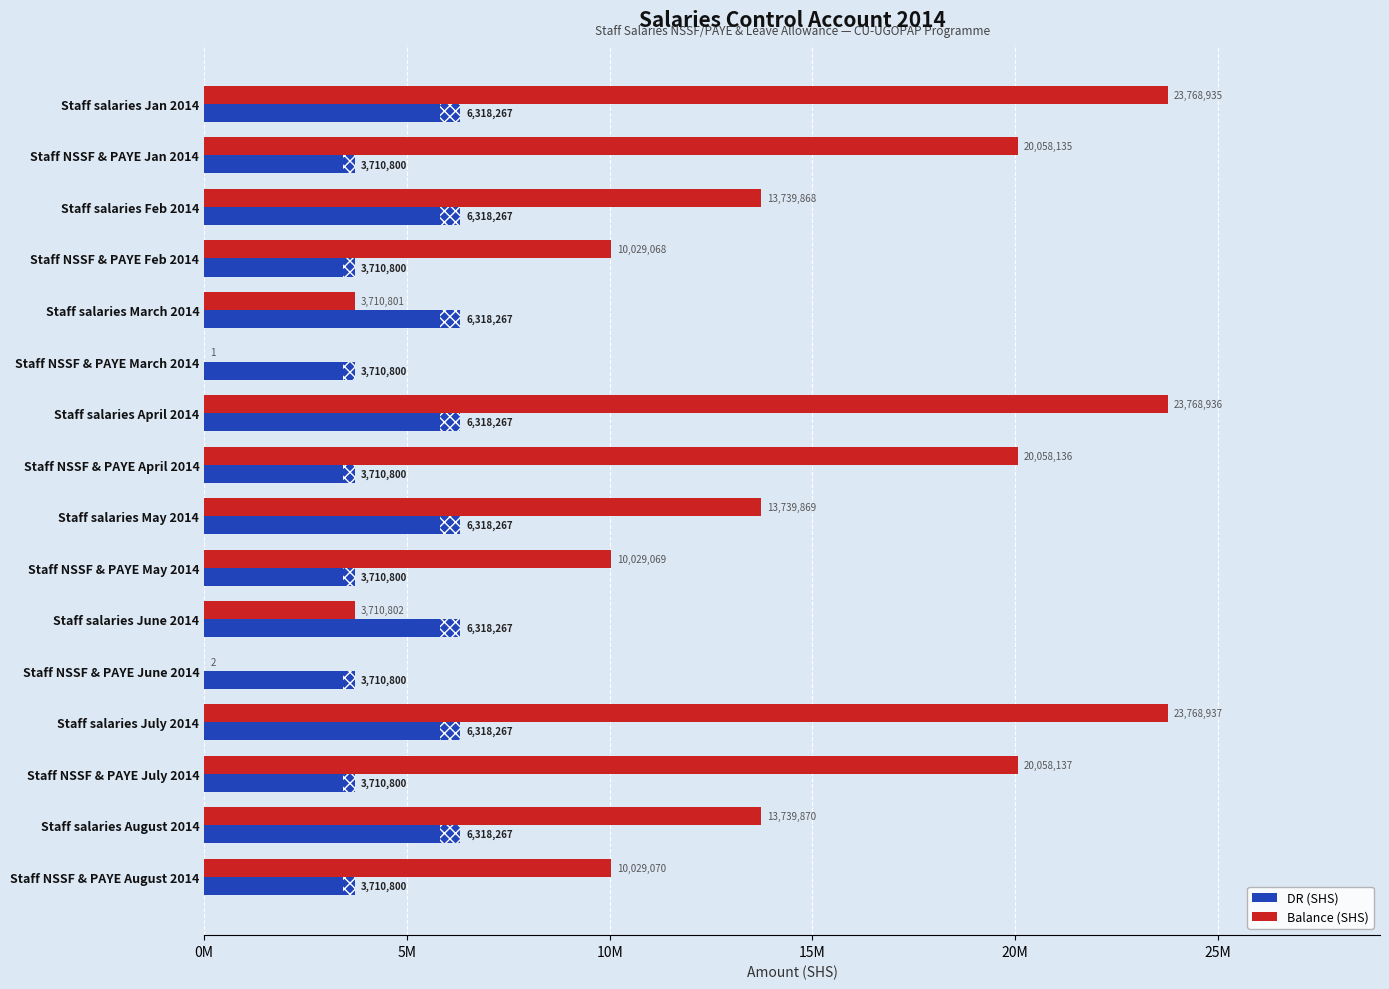

What is the difference between the maximum and minimum values in the Balance (SHS) series?

23768936